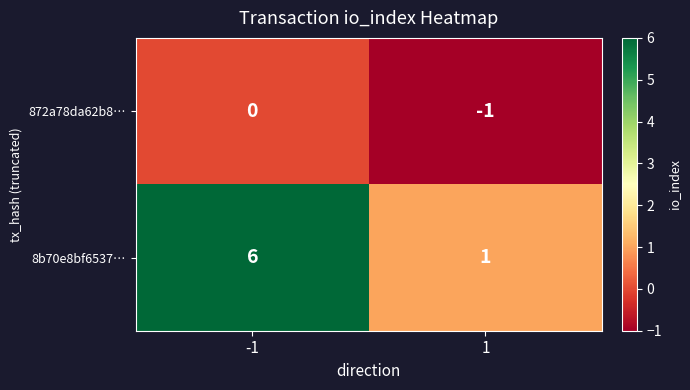

What is the sum of all 8b70e8bf6537… values?

7